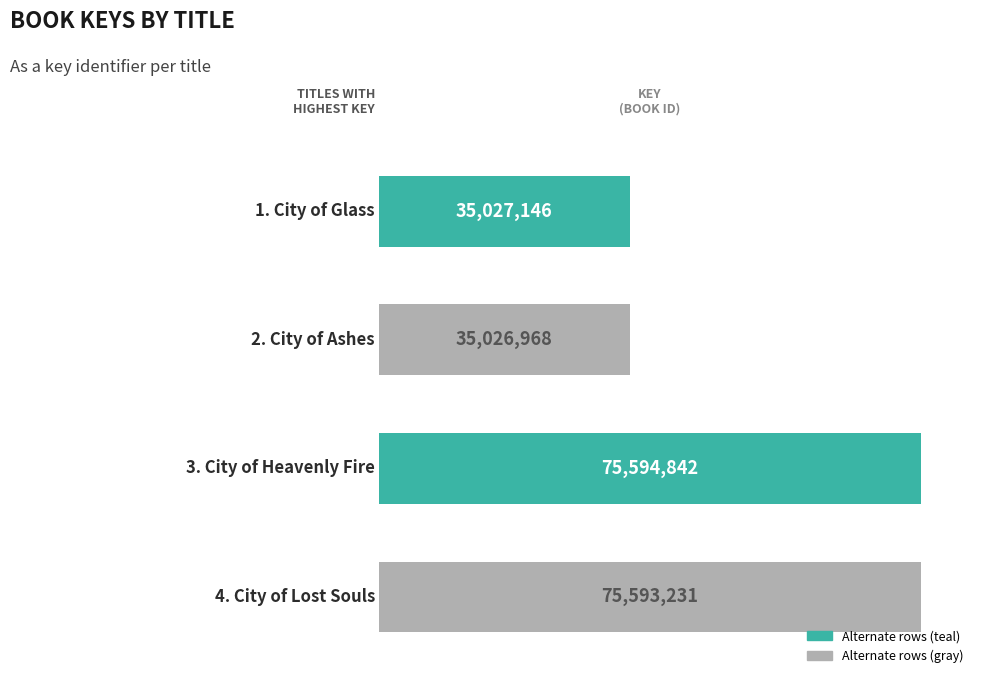

What is the difference between the maximum and second lowest values?

40567696